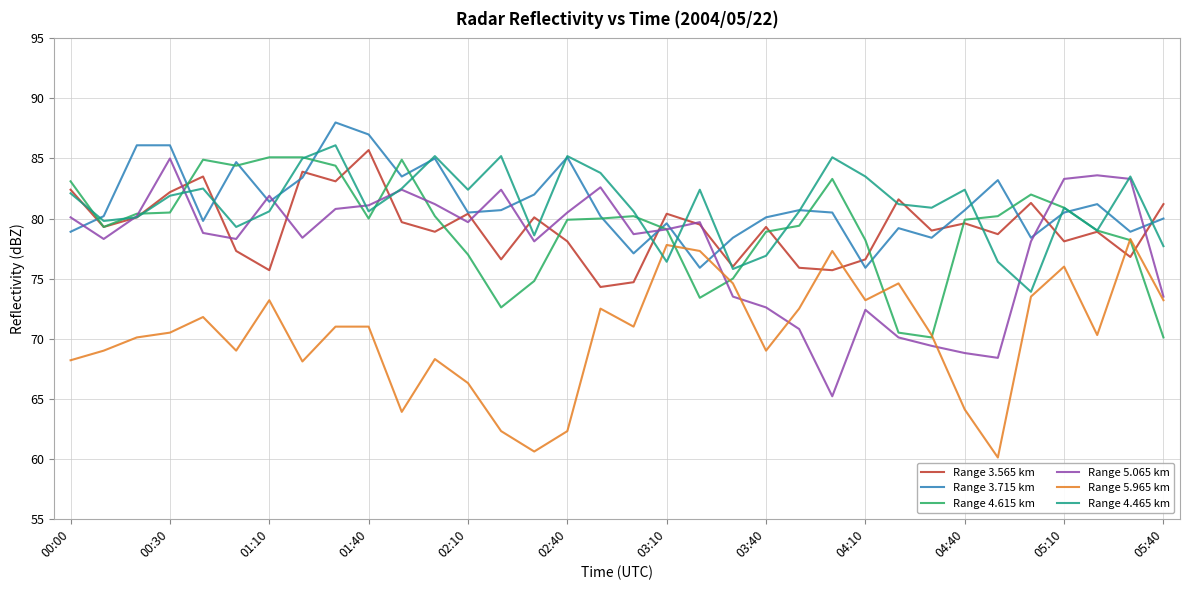

Which series has the widest spread of values?

Range 5.065 km